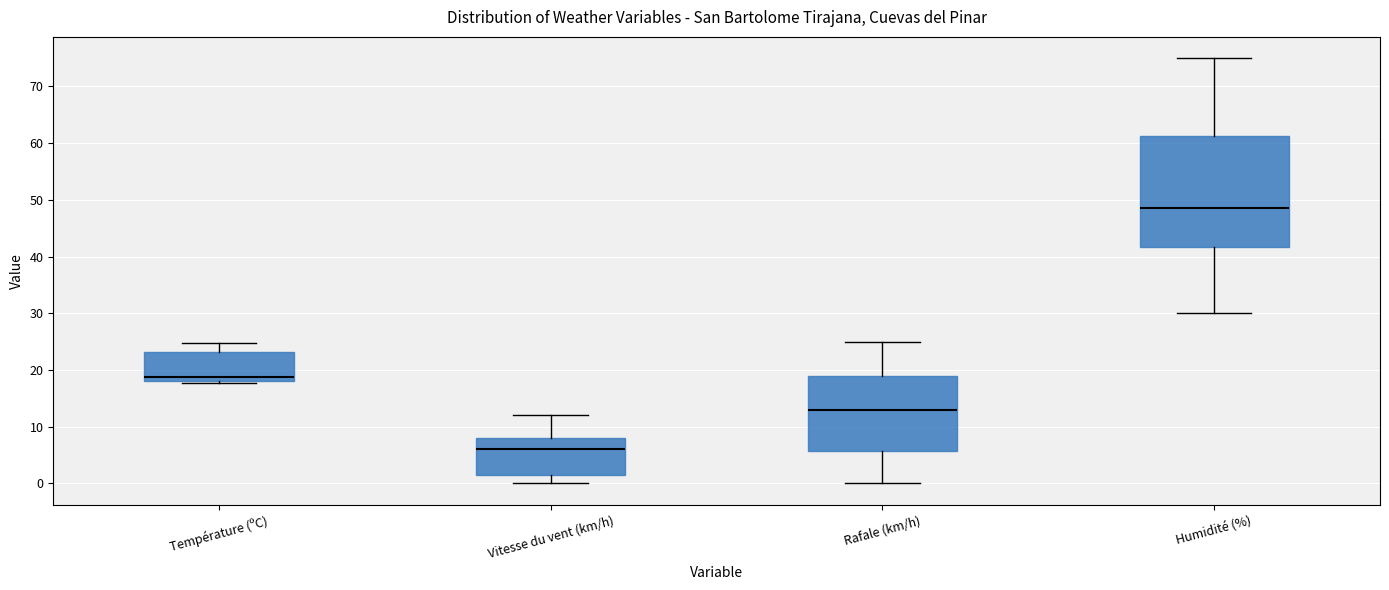

Which box is the tallest, from its lower edge to its upper edge?

Humidité (%)